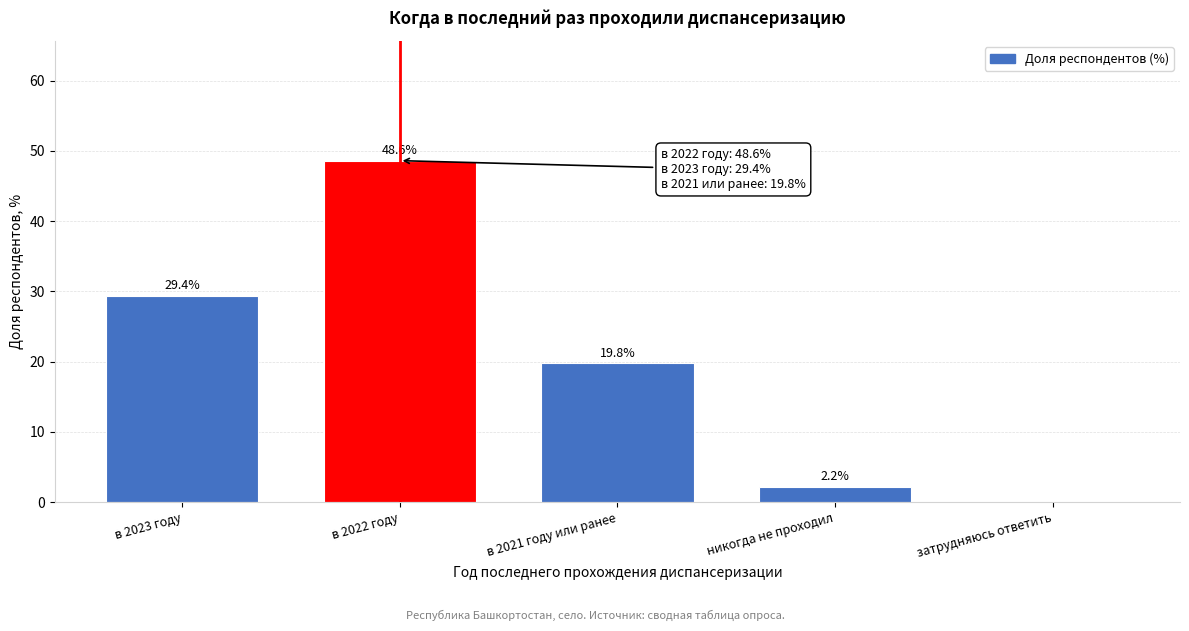

Reading left to right, list all the values displayed in this chart.

в 2023 году=29.4	в 2022 году=48.6	в 2021 году или ранее=19.8	никогда не проходил=2.2	затрудняюсь ответить=0.0